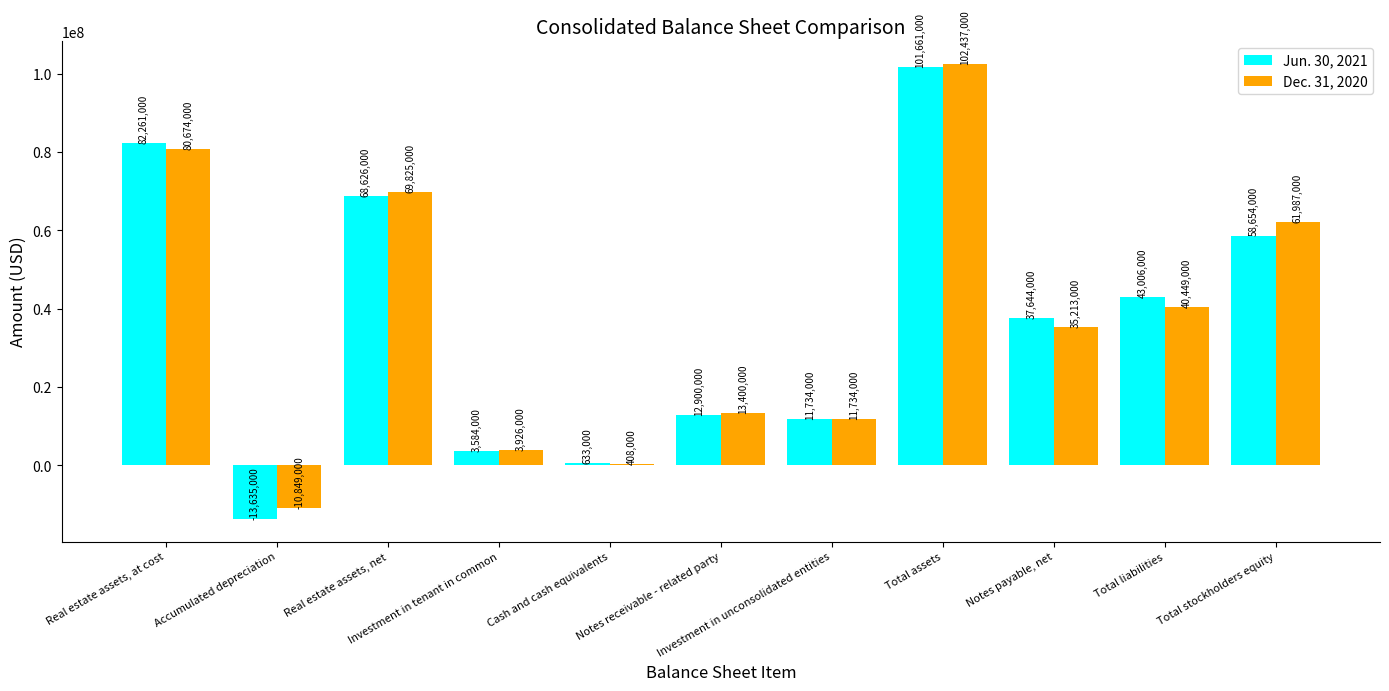

Between Real estate assets, at cost and Notes payable, net, which series saw the biggest shift?

Dec. 31, 2020